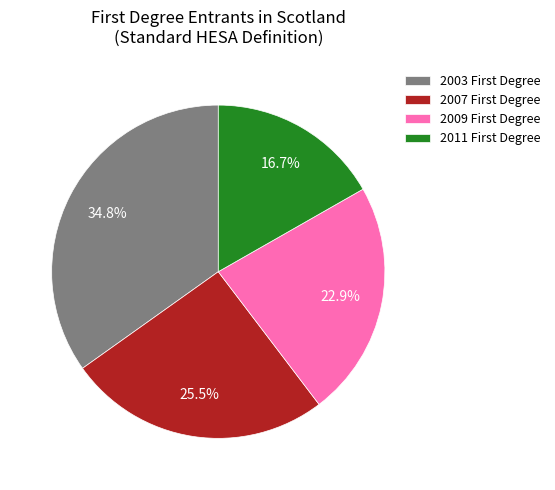

How many slices are in this pie chart?

4